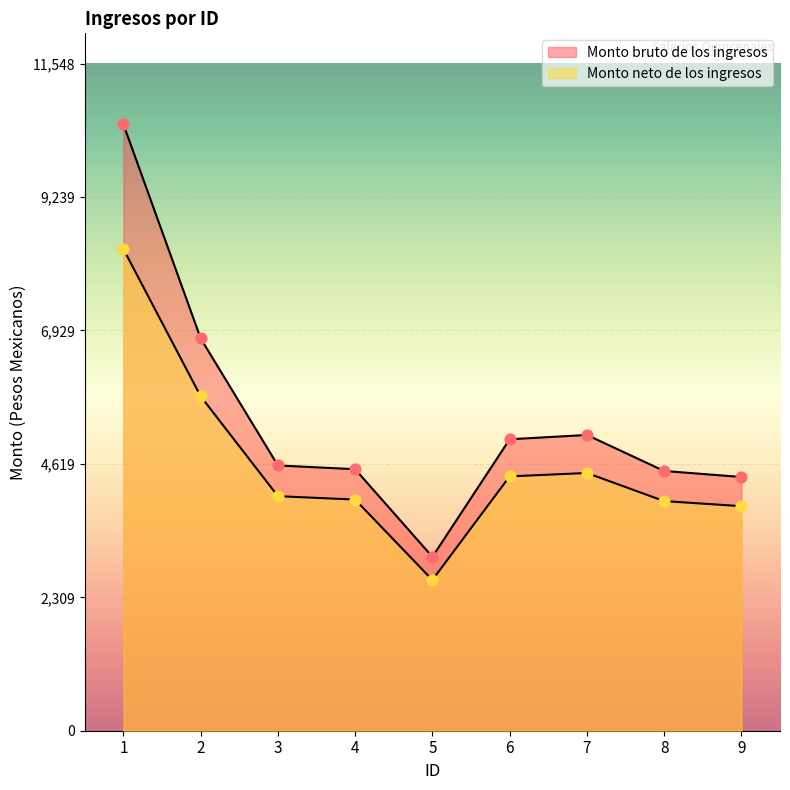

What are all the series names shown in the legend?

Monto bruto de los ingresos, Monto neto de los ingresos